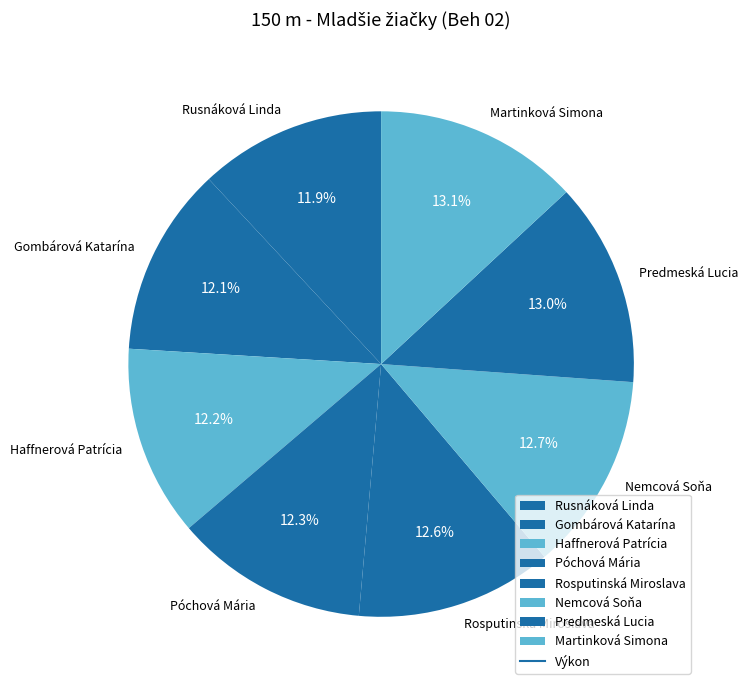

Is it true that Rosputinská Miroslava is 13% of the pie?

True